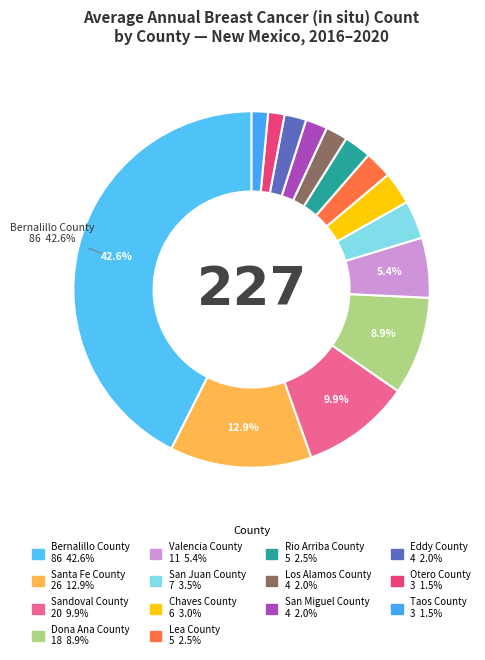

To the nearest percent, what is the difference between the largest and smallest slice percentages?

41%